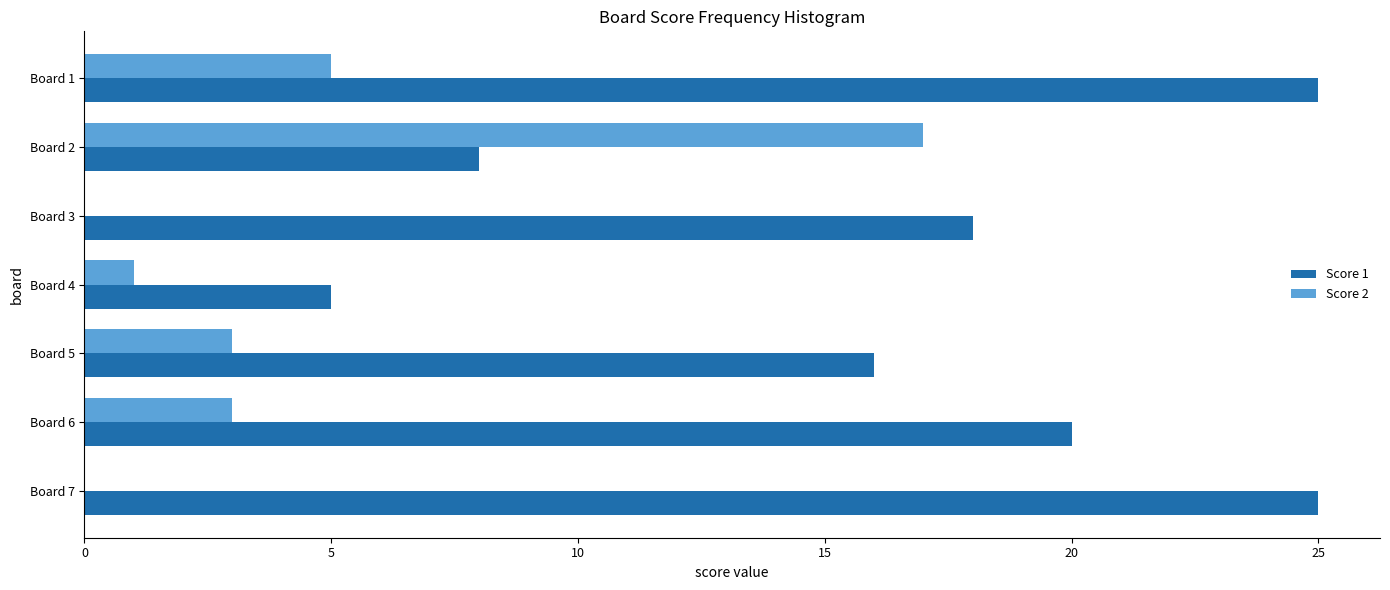

The Score 2 series shows 5 at Board 5. True or false?

False